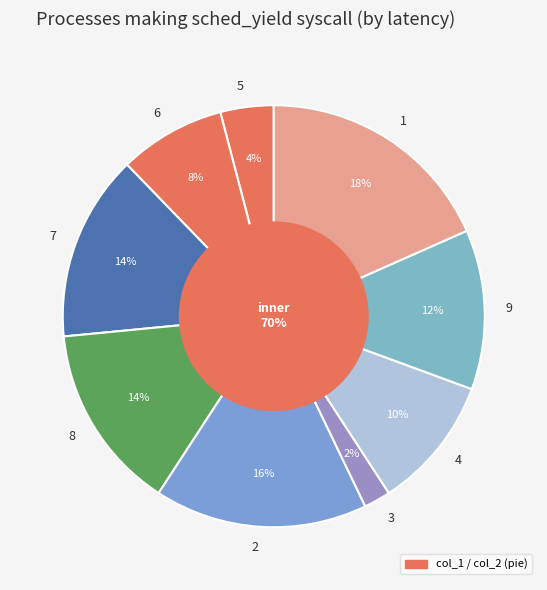

What percentage is NOT represented by 1?

81.6%